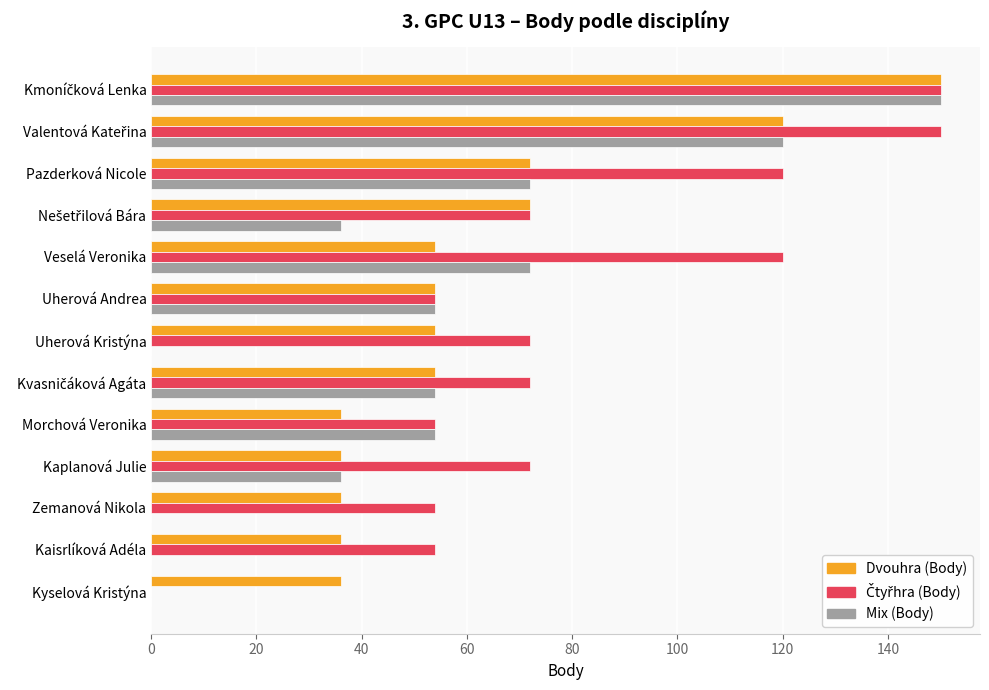

The Mix (Body) series shows 72 at Pazderková Nicole. True or false?

True